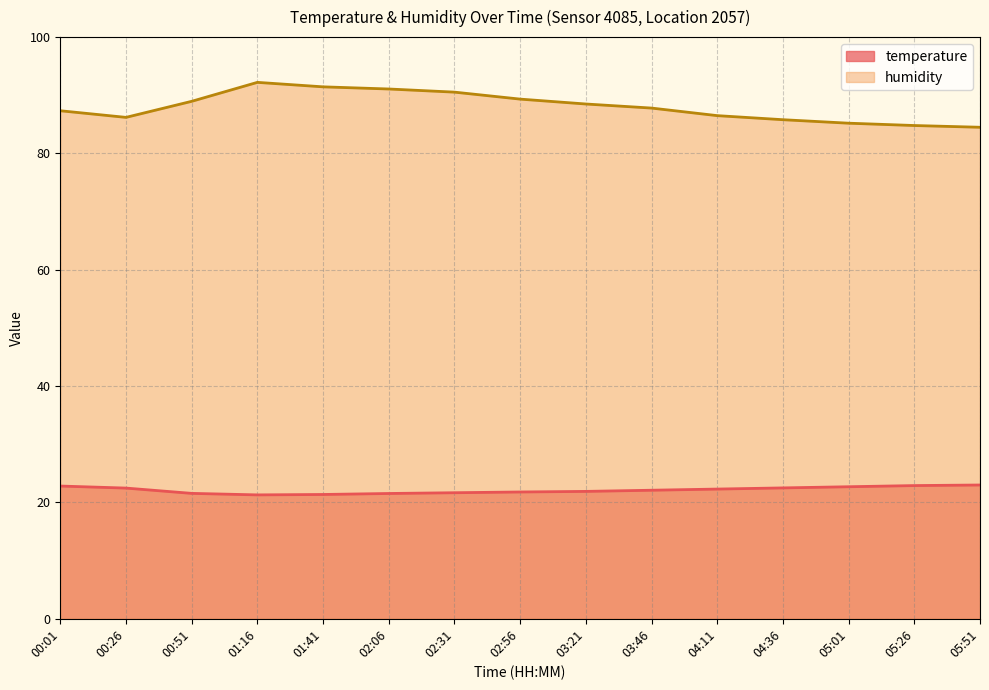

Reading left to right, transcribe all the data shown in this chart.

temperature: 22.8	22.5	21.6	21.3	21.4	21.5	21.7	21.8	21.9	22.1	22.3	22.5	22.7	22.9	23.0
humidity: 87.3	86.2	89.0	92.2	91.5	91.1	90.5	89.3	88.5	87.8	86.5	85.8	85.2	84.8	84.5